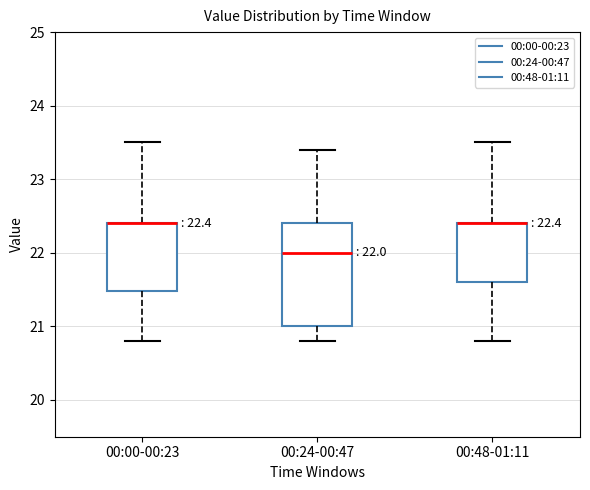

Comparing the boxes themselves (not the whiskers), which one is the tallest?

00:24-00:47